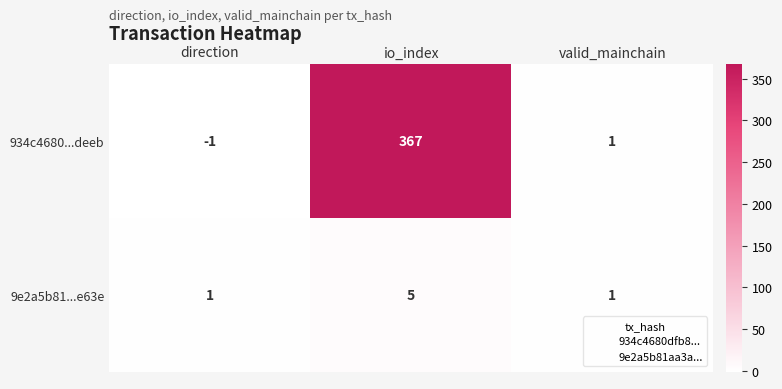

Which series has the widest spread of values?

934c4680...deeb